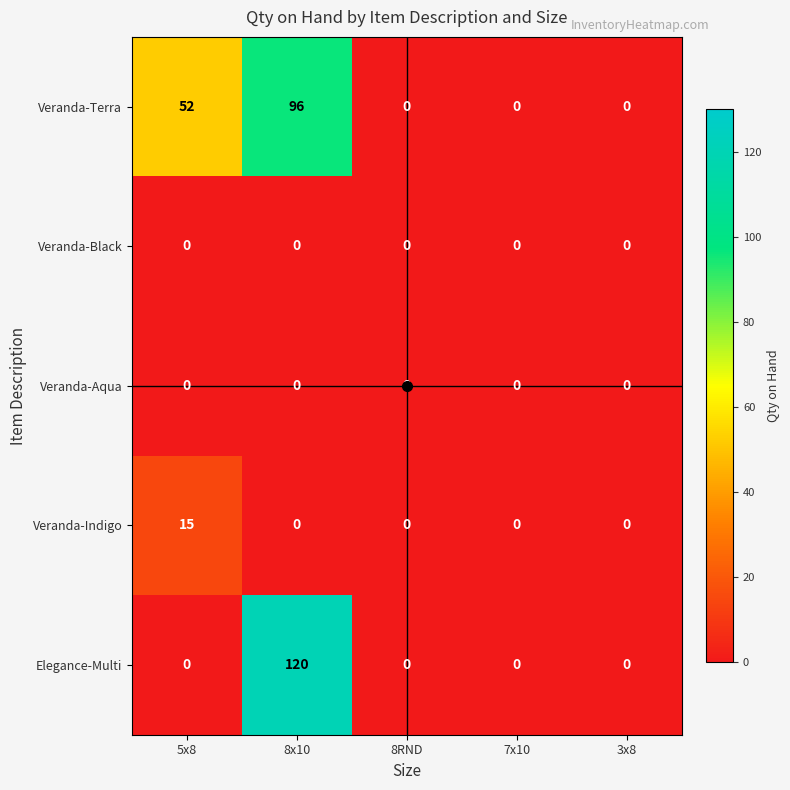

Between 5x8 and 8RND, which series saw the biggest shift?

Veranda-Terra